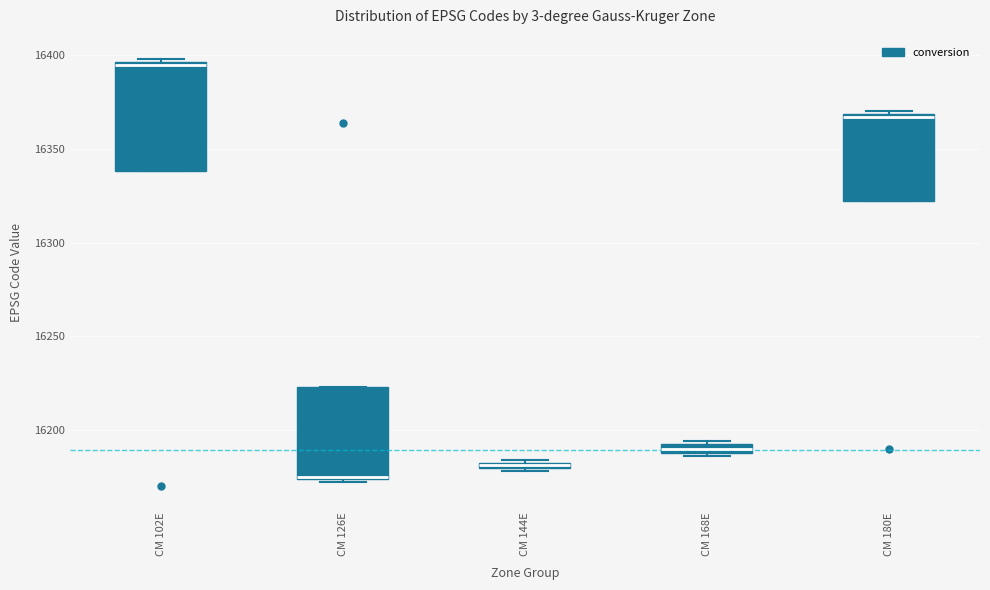

Comparing the boxes themselves (not the whiskers), which one is the tallest?

CM 102E